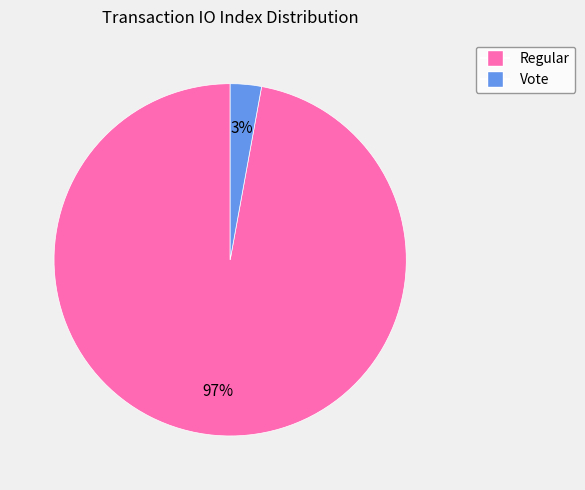

To the nearest percent, what is the difference between the largest and smallest slice percentages?

94%